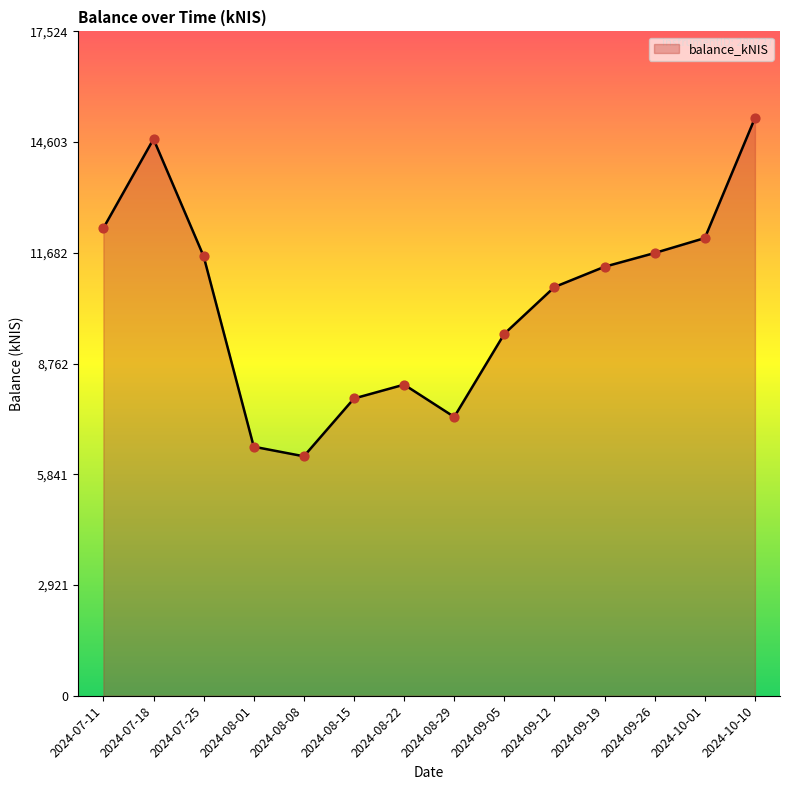

Which has a higher value, 2024-08-29 or 2024-09-19?

2024-09-19